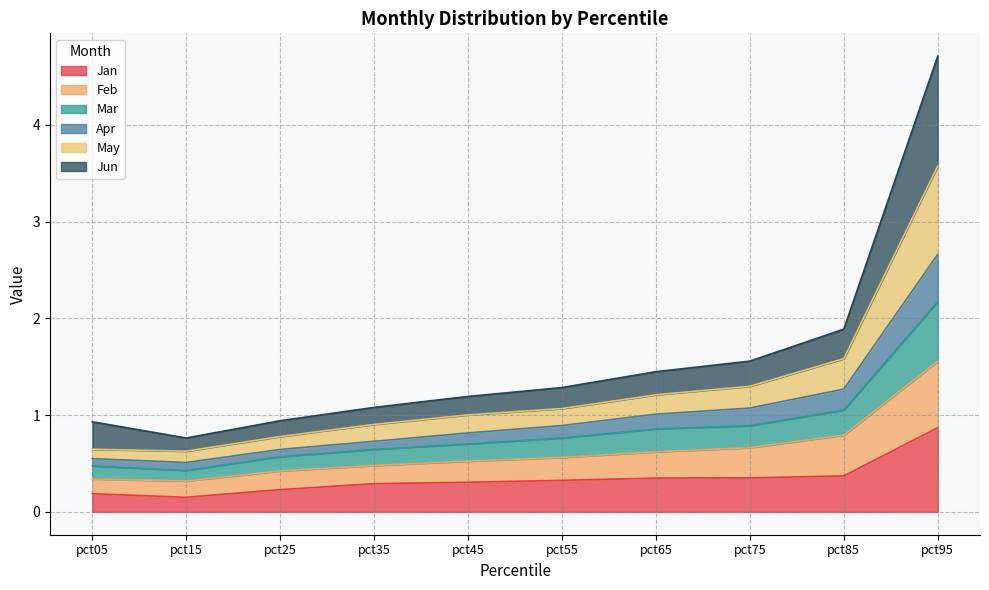

What is the highest value of the Jan series?

0.9